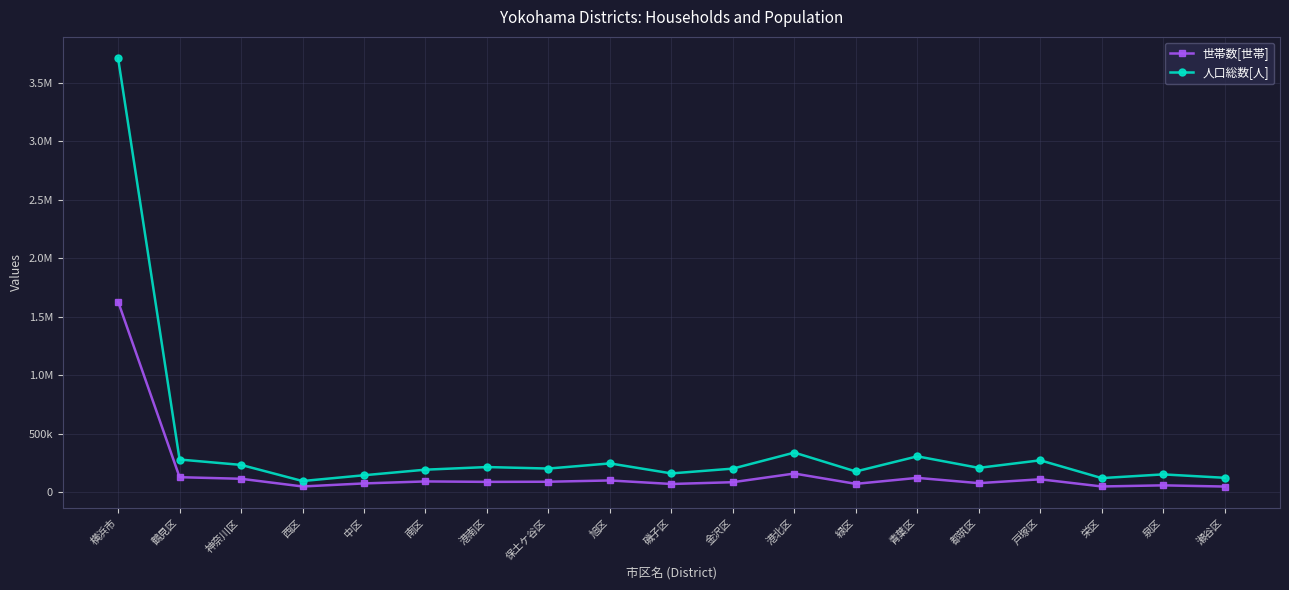

What is the label of the 9th point from the left?

旭区